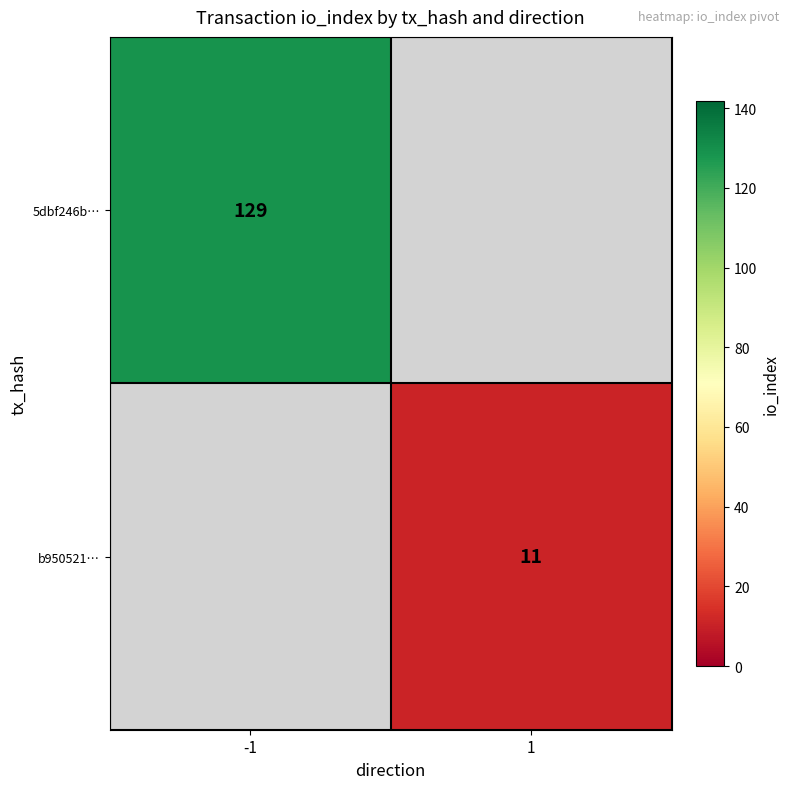

Is it true that 5dbf246b… equals 129 at -1?

True